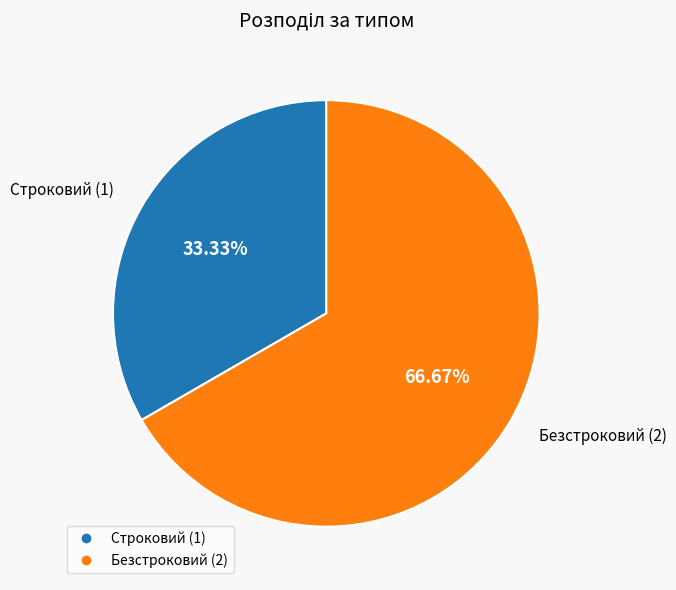

Rank the categories by value from lowest to highest.

Строковий, Безстроковий